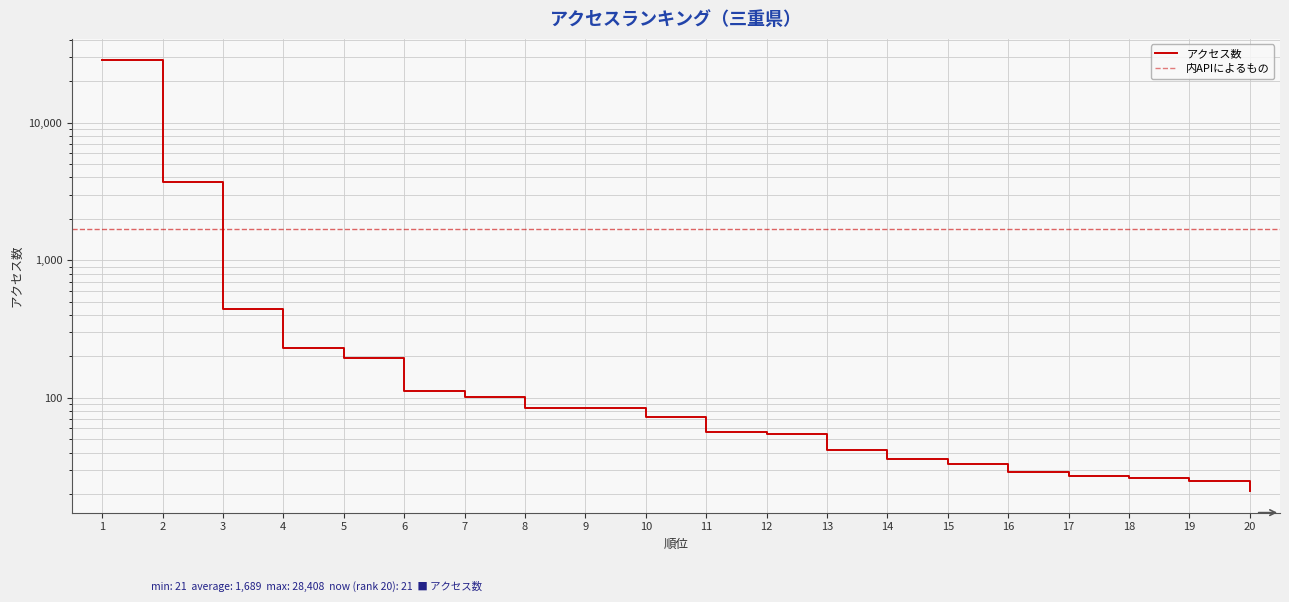

True or false: アクセス数 has a value of 16 at 11.

False